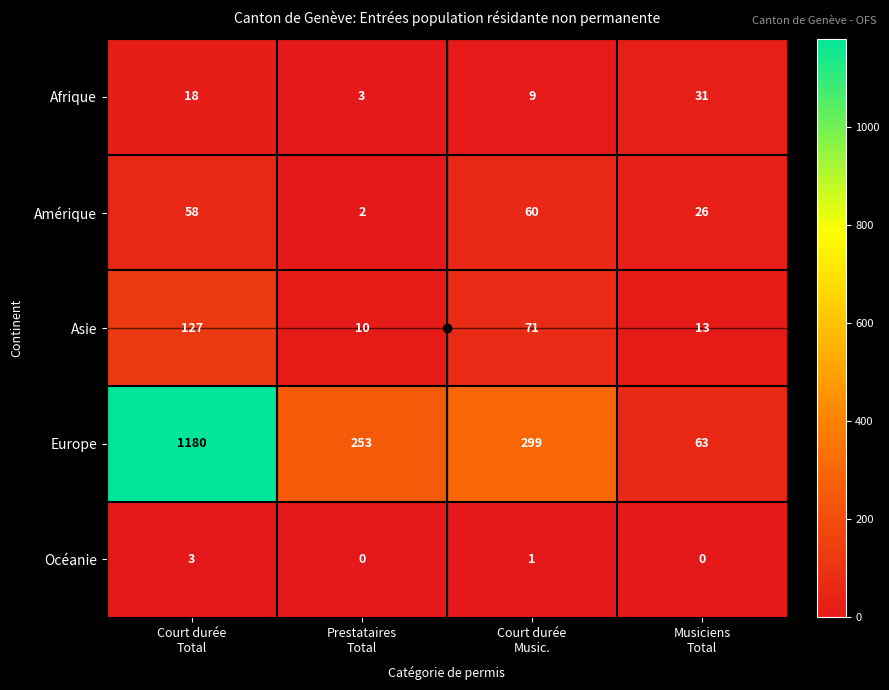

List the series in order of their peak value, highest first.

Europe, Asie, Amérique, Afrique, Océanie